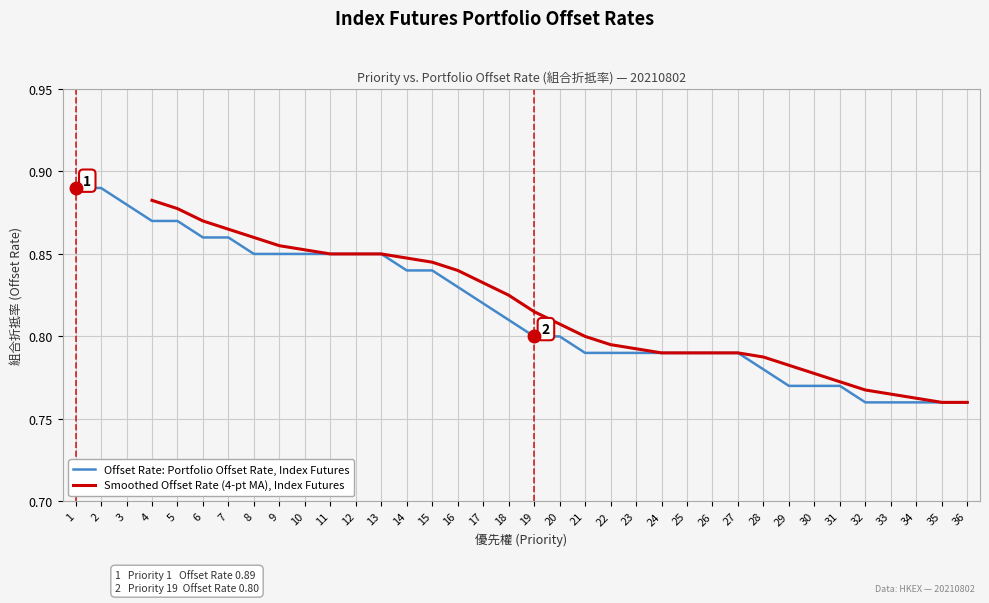

True or false: there are more than 2 points higher than both neighbors.

False